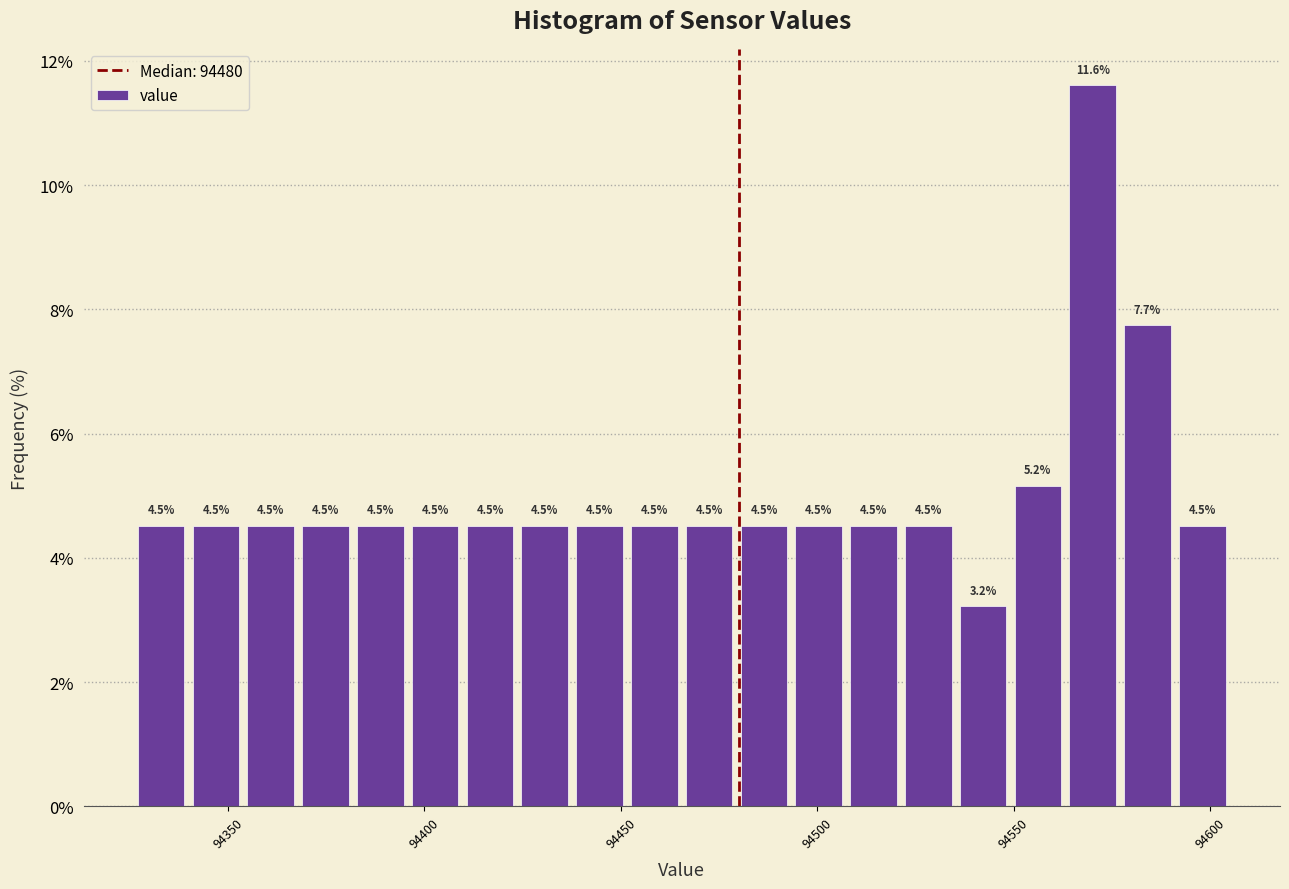

Around what value on the x-axis is the tallest bar? Give the approximate position of its centre, as read against the axis.

94570